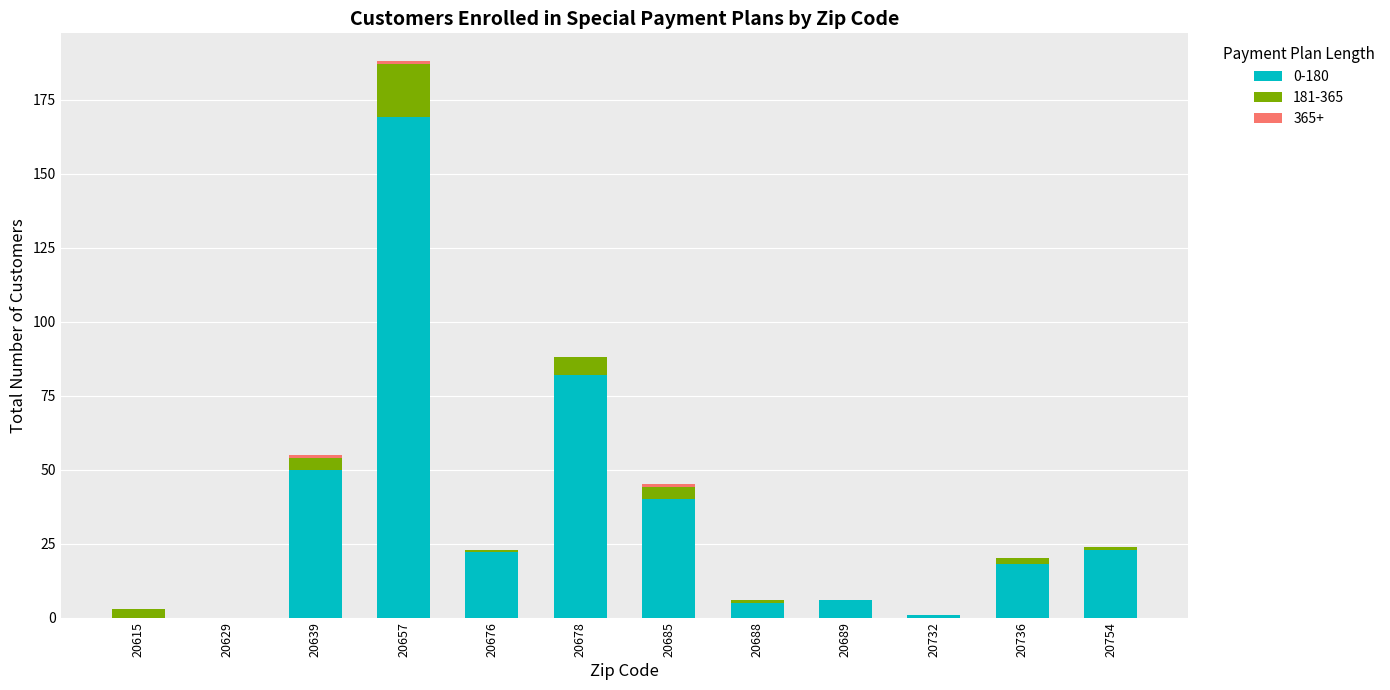

True or false: 0-180 has a value of 0 at 20615.

True